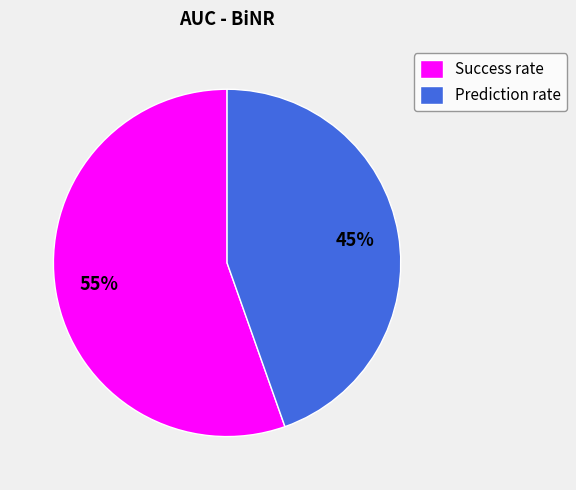

How many slices are in this pie chart?

2